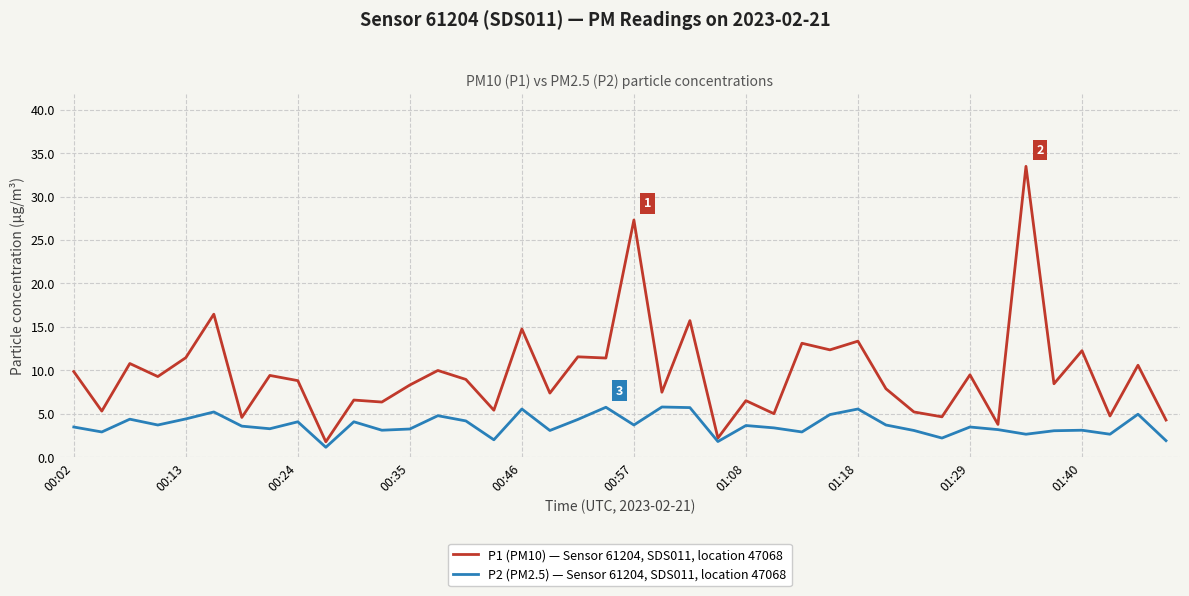

Which series has the widest spread of values?

P1 (PM10) — Sensor 61204, SDS011, location 47068